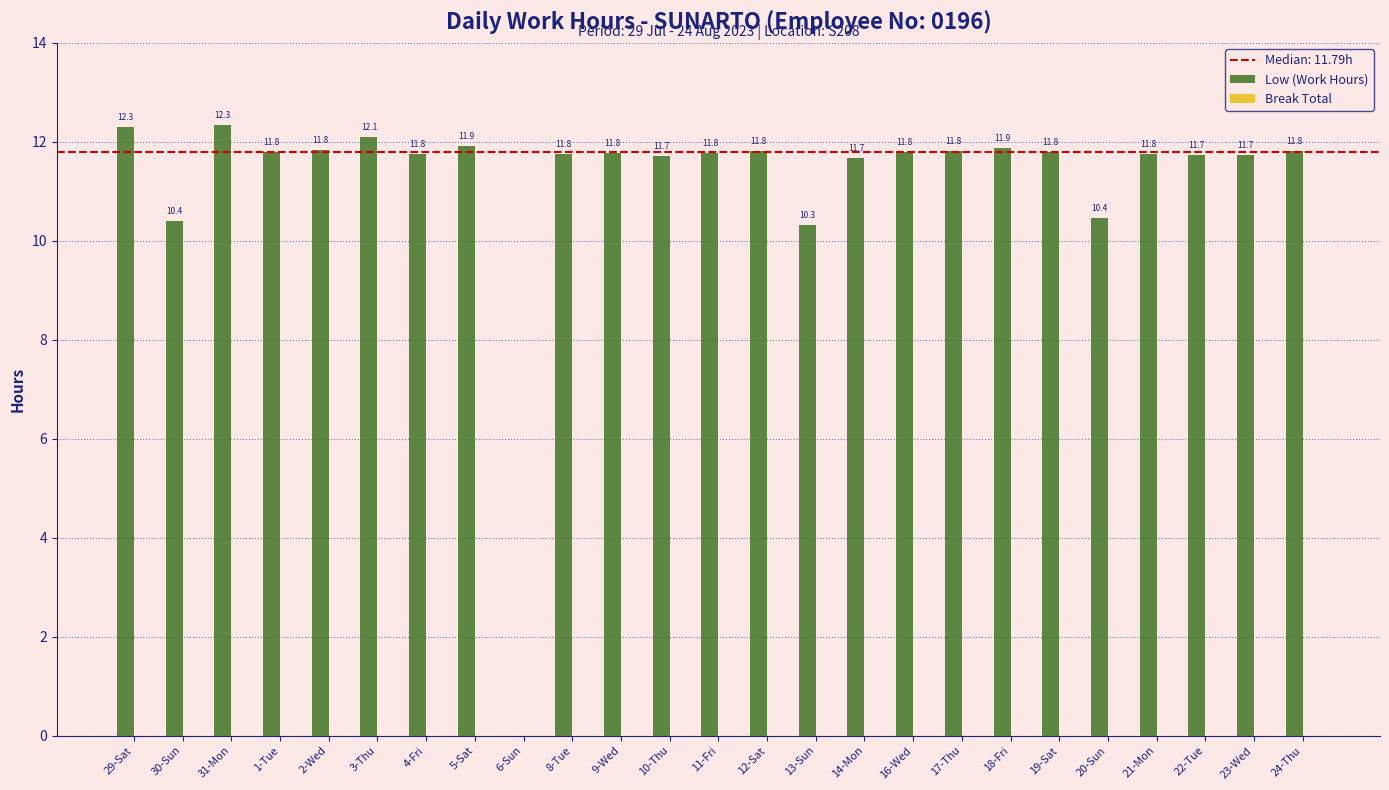

The value at 1-Tue is 18.4. True or false?

False